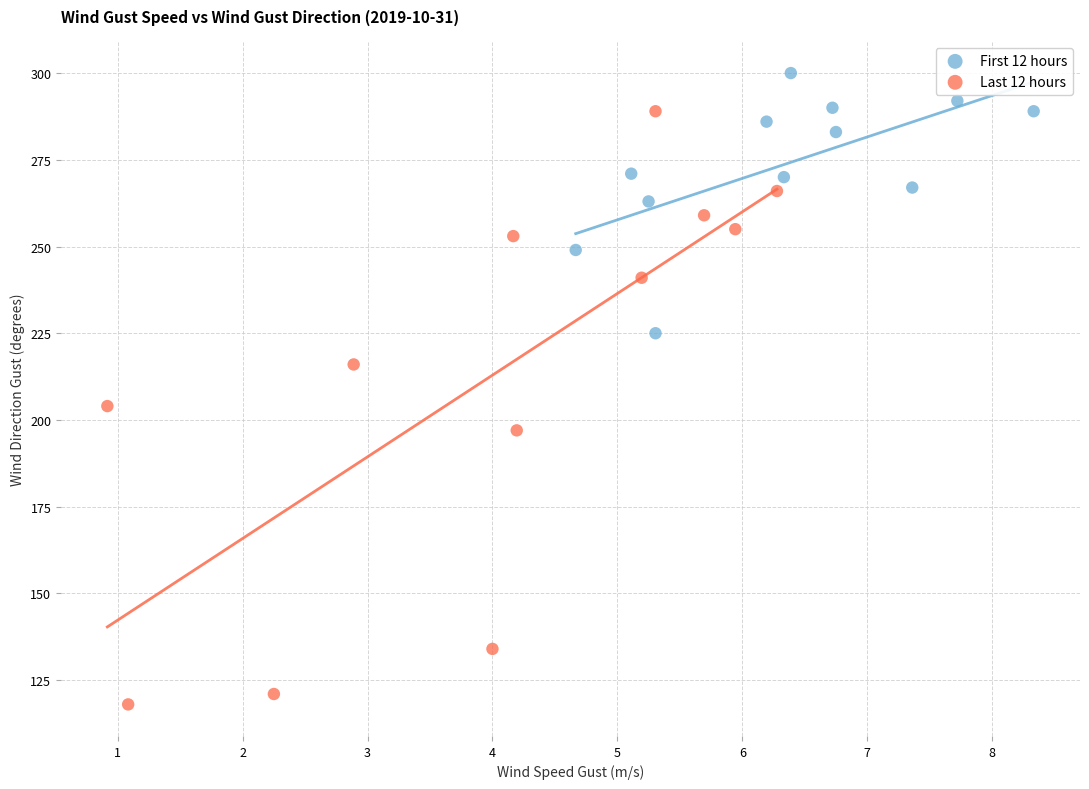

Which series contains the highest Y value?

First 12 hours